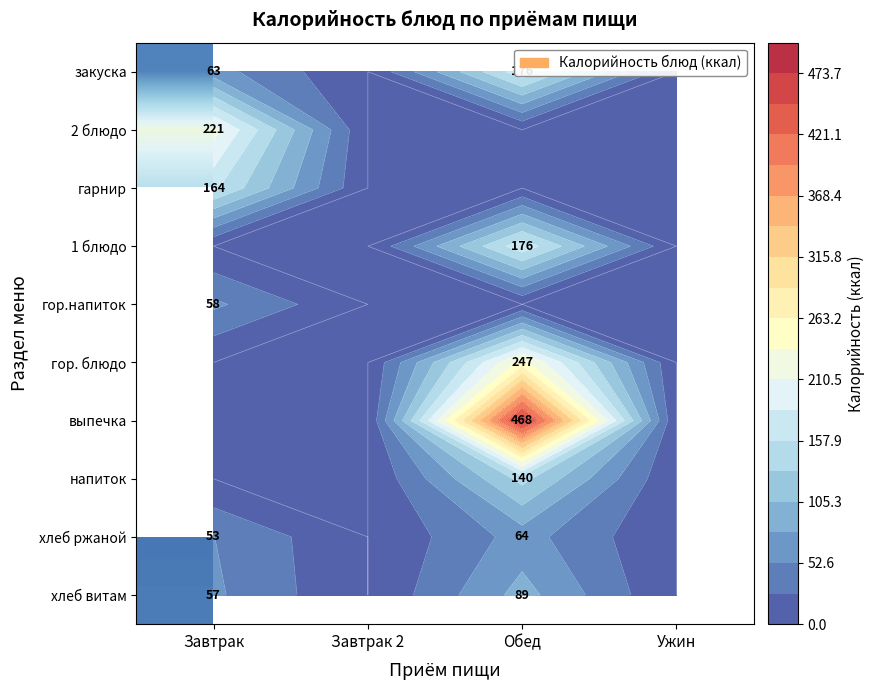

Between Ужин and Завтрак, which is larger?

Завтрак